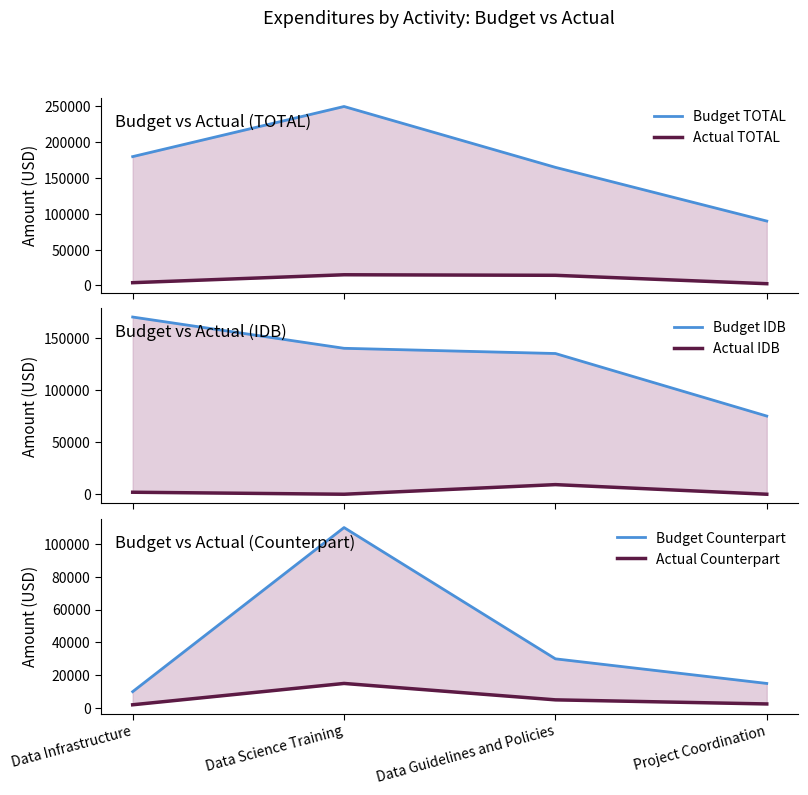

Reading left to right, extract all data points from this chart.

Budget TOTAL: 180000	250000	165000	90000
Actual TOTAL: 3924	15000	14232	2500
Budget IDB: 170000	140000	135000	75000
Actual IDB: 1924	0	9232	0
Budget Counterpart: 10000	110000	30000	15000
Actual Counterpart: 2000	15000	5000	2500